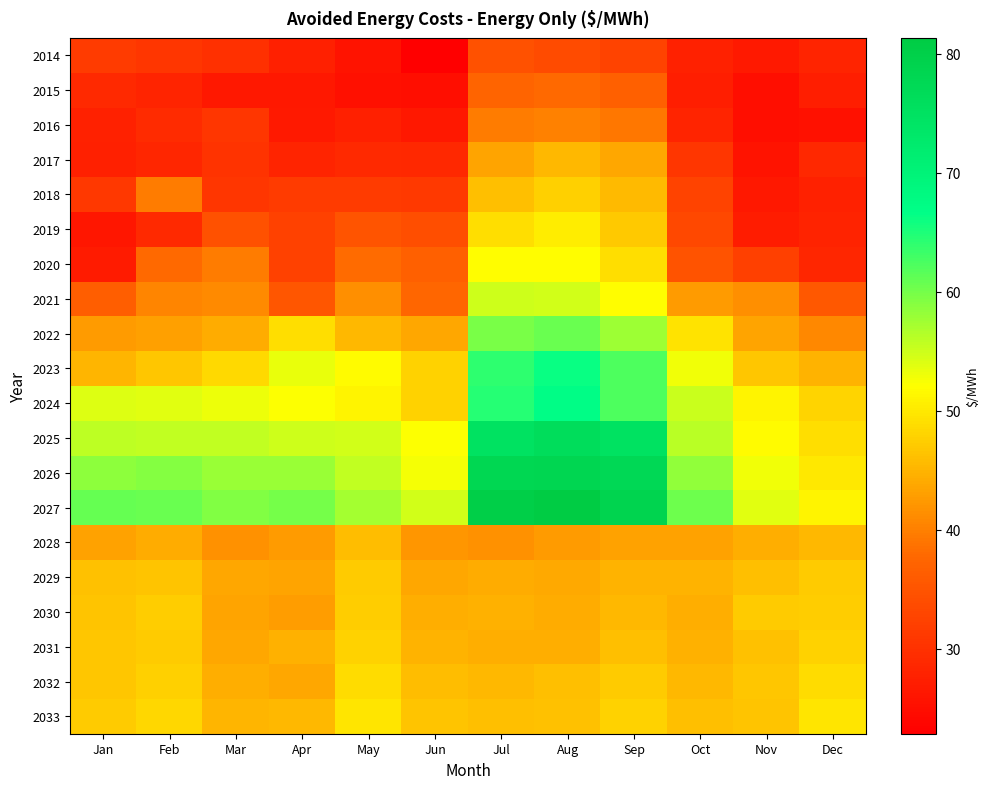

What is the total value across all series at Dec?

799.4